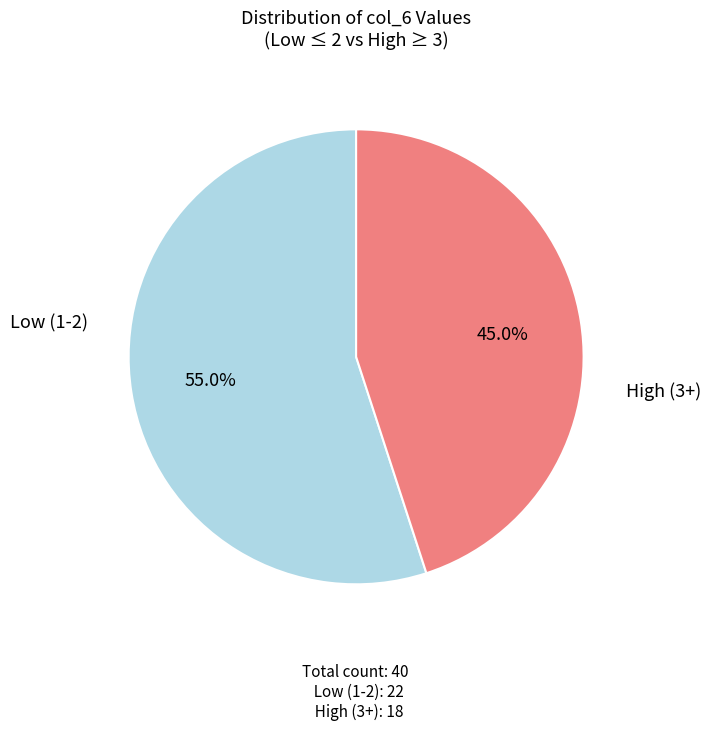

How many slices are in this pie chart?

2